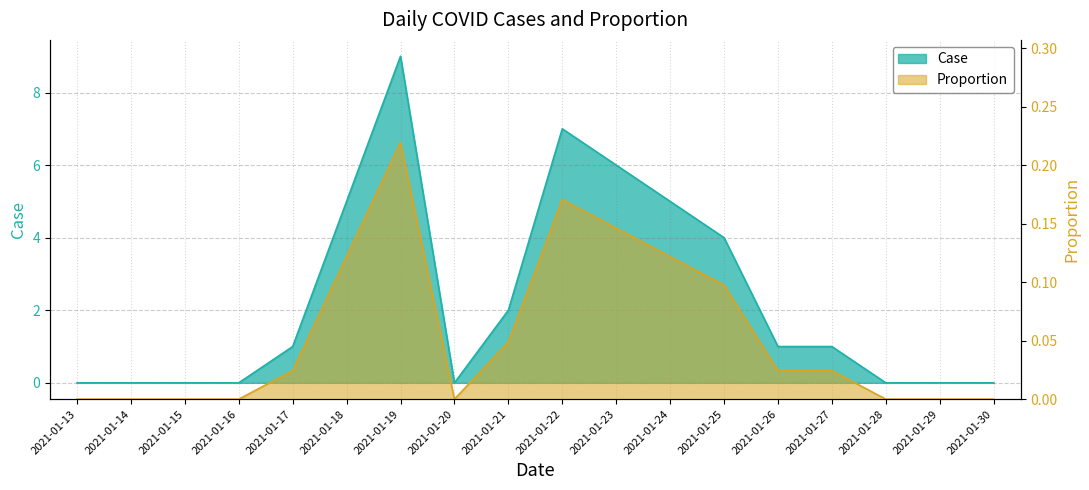

Reading left to right, extract all data points from this chart.

Case: 2021-01-13=0.0	2021-01-14=0.0	2021-01-15=0.0	2021-01-16=0.0	2021-01-17=1.0	2021-01-18=5.0	2021-01-19=9.0	2021-01-20=0.0	2021-01-21=2.0	2021-01-22=7.0	2021-01-23=6.0	2021-01-24=5.0	2021-01-25=4.0	2021-01-26=1.0	2021-01-27=1.0	2021-01-28=0.0	2021-01-29=0.0	2021-01-30=0.0
Proportion: 2021-01-13=0.0	2021-01-14=0.0	2021-01-15=0.0	2021-01-16=0.0	2021-01-17=0.0	2021-01-18=0.1	2021-01-19=0.2	2021-01-20=0.0	2021-01-21=0.0	2021-01-22=0.2	2021-01-23=0.1	2021-01-24=0.1	2021-01-25=0.1	2021-01-26=0.0	2021-01-27=0.0	2021-01-28=0.0	2021-01-29=0.0	2021-01-30=0.0